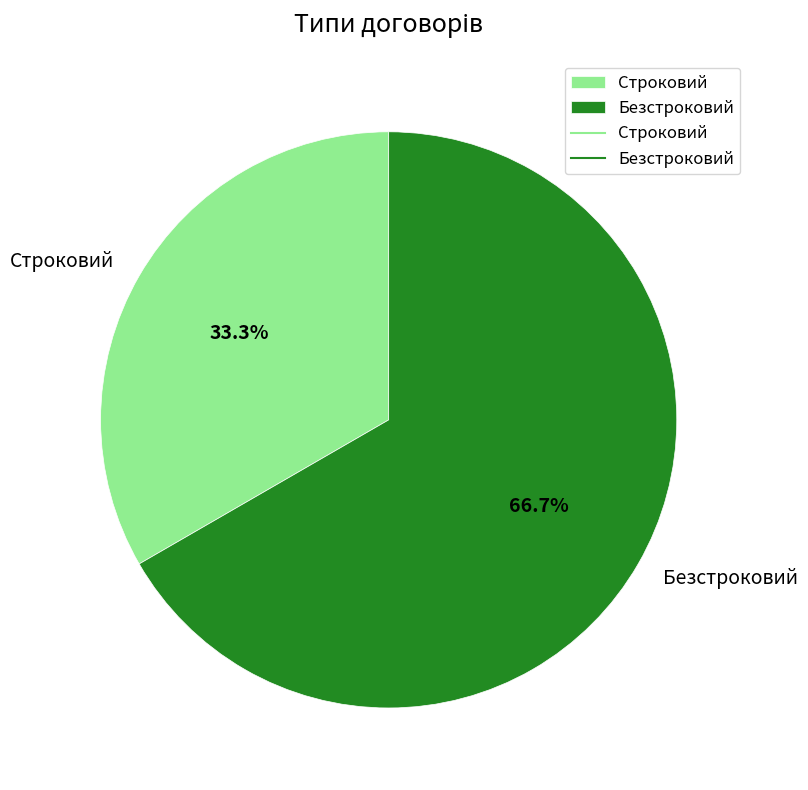

The Строковий slice represents 33% of the pie. True or false?

True